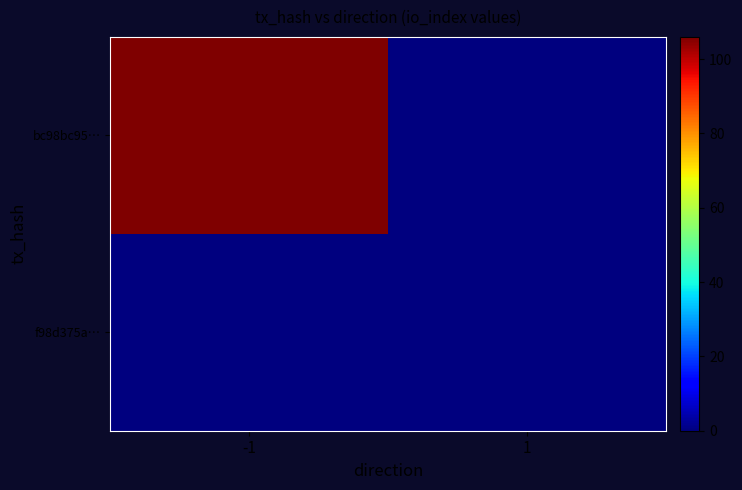

What is the difference between the highest and lowest values at -1?

106